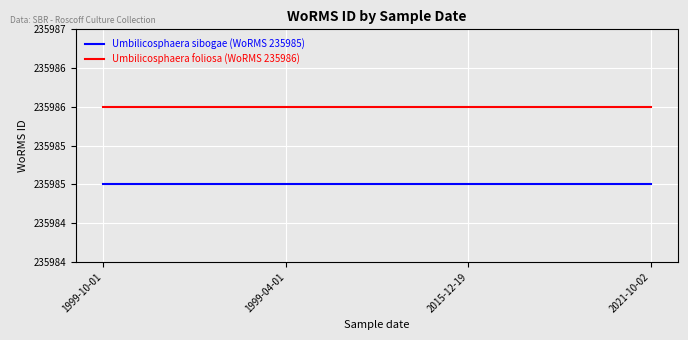

True or false: Umbilicosphaera sibogae (WoRMS 235985) and Umbilicosphaera foliosa (WoRMS 235986) cross at least once.

False